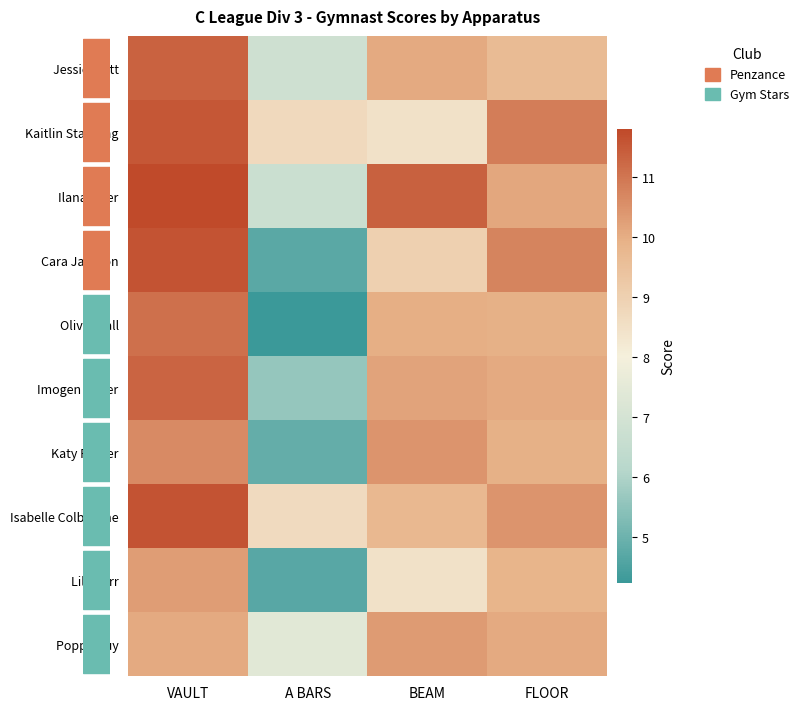

Rank the series by their maximum value, from highest to lowest.

Ilana Atter, Cara Jackson, Isabelle Colbourne, Kaitlin Standing, Jessie Watt, Imogen Slater, Olivia Hall, Katy Parker, Poppy Guy, Lily Kerr